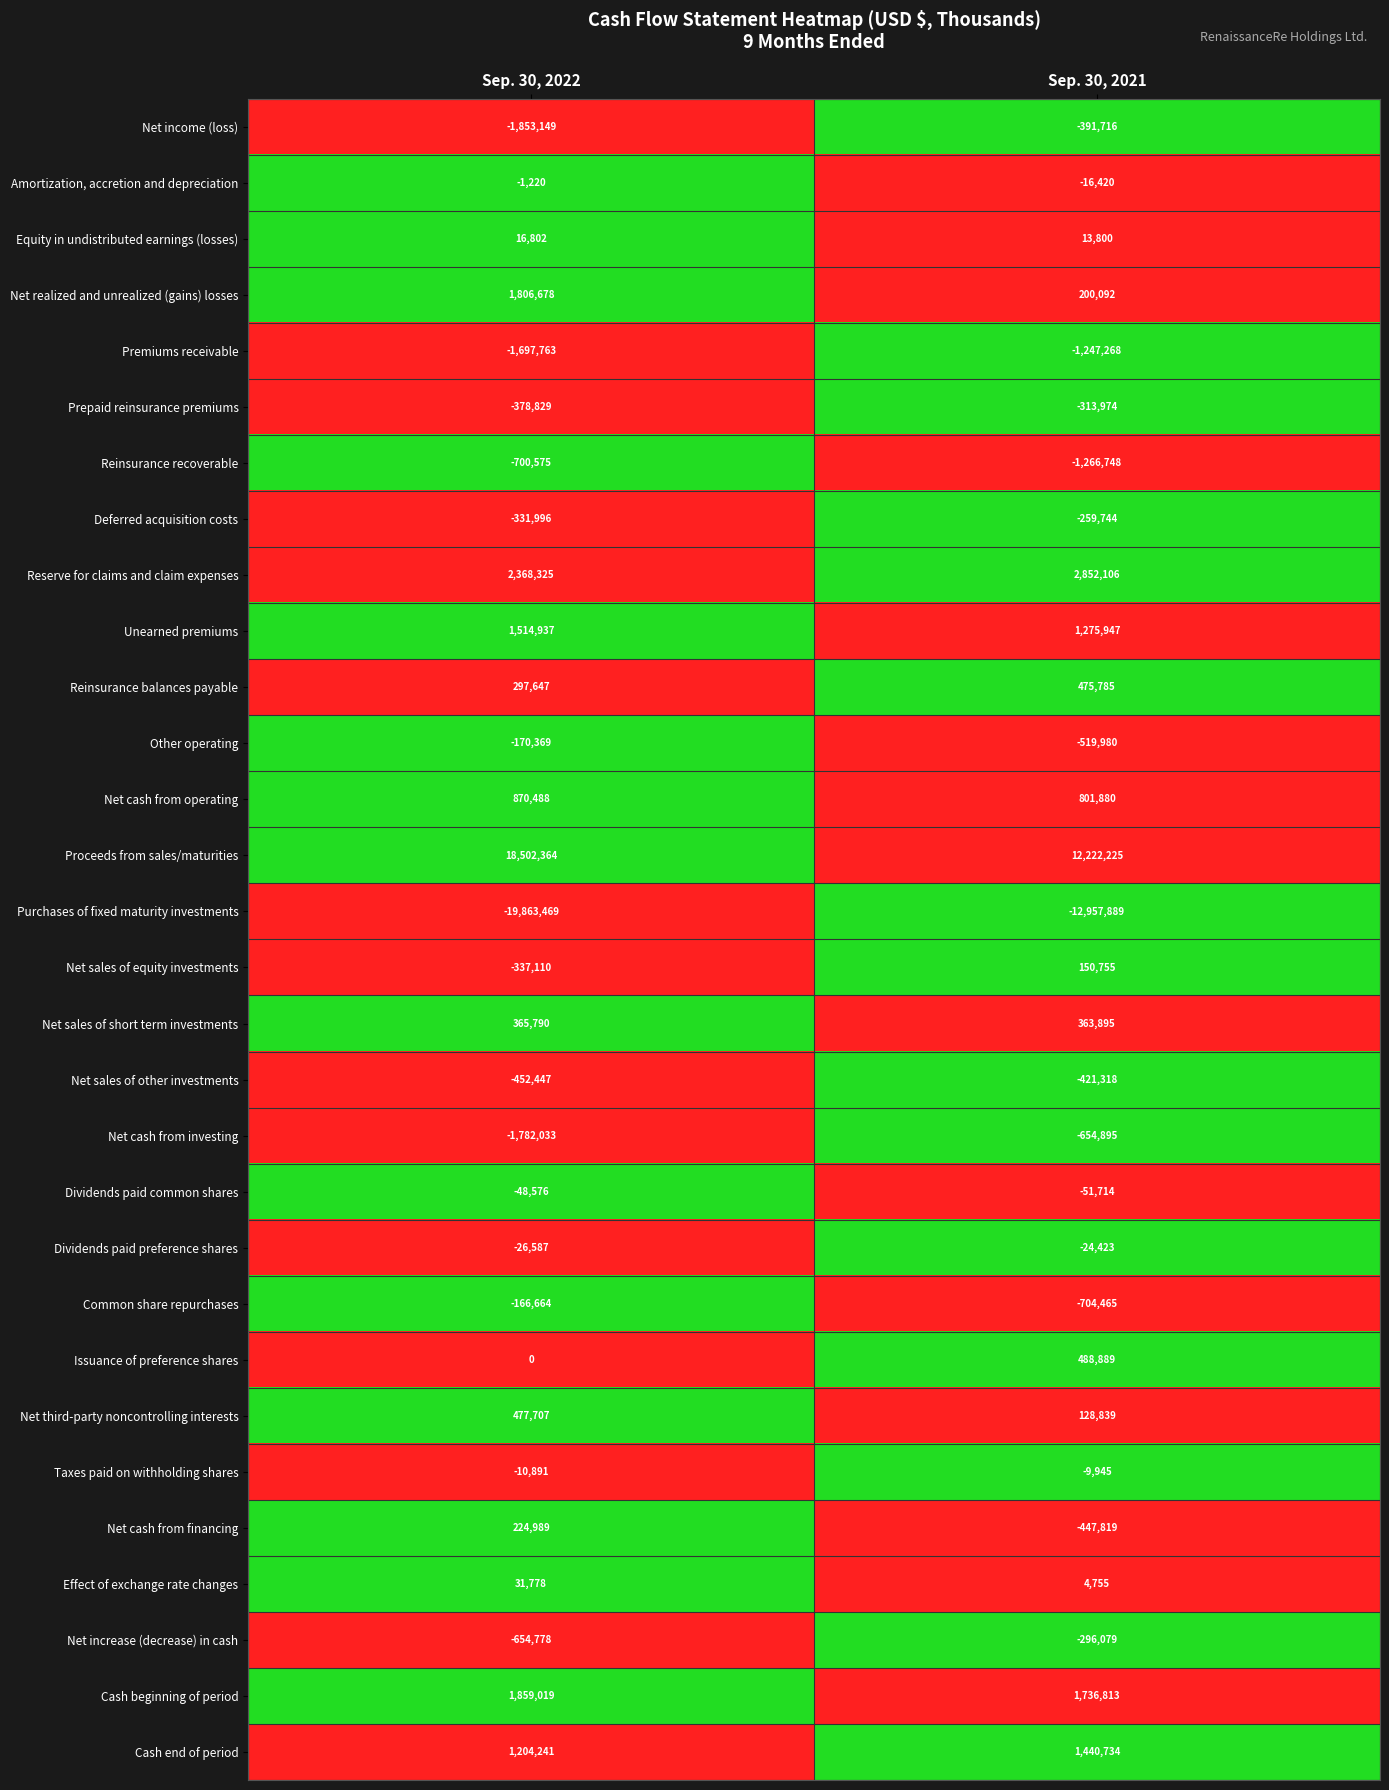

What is the difference between the Proceeds from sales/maturities values at Sep. 30, 2021 and Sep. 30, 2022?

6280139